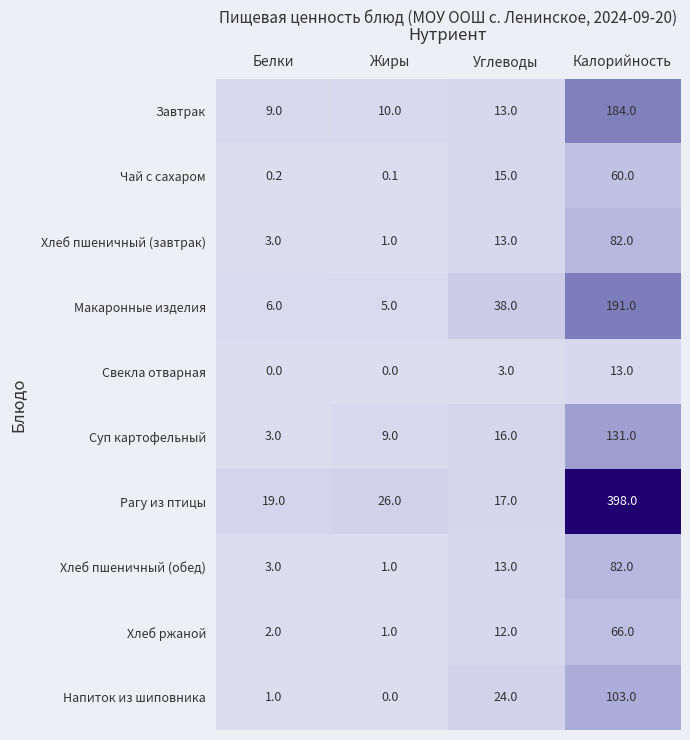

Is the value of Свекла отварная at Жиры greater than the value of Макаронные изделия at Углеводы?

No